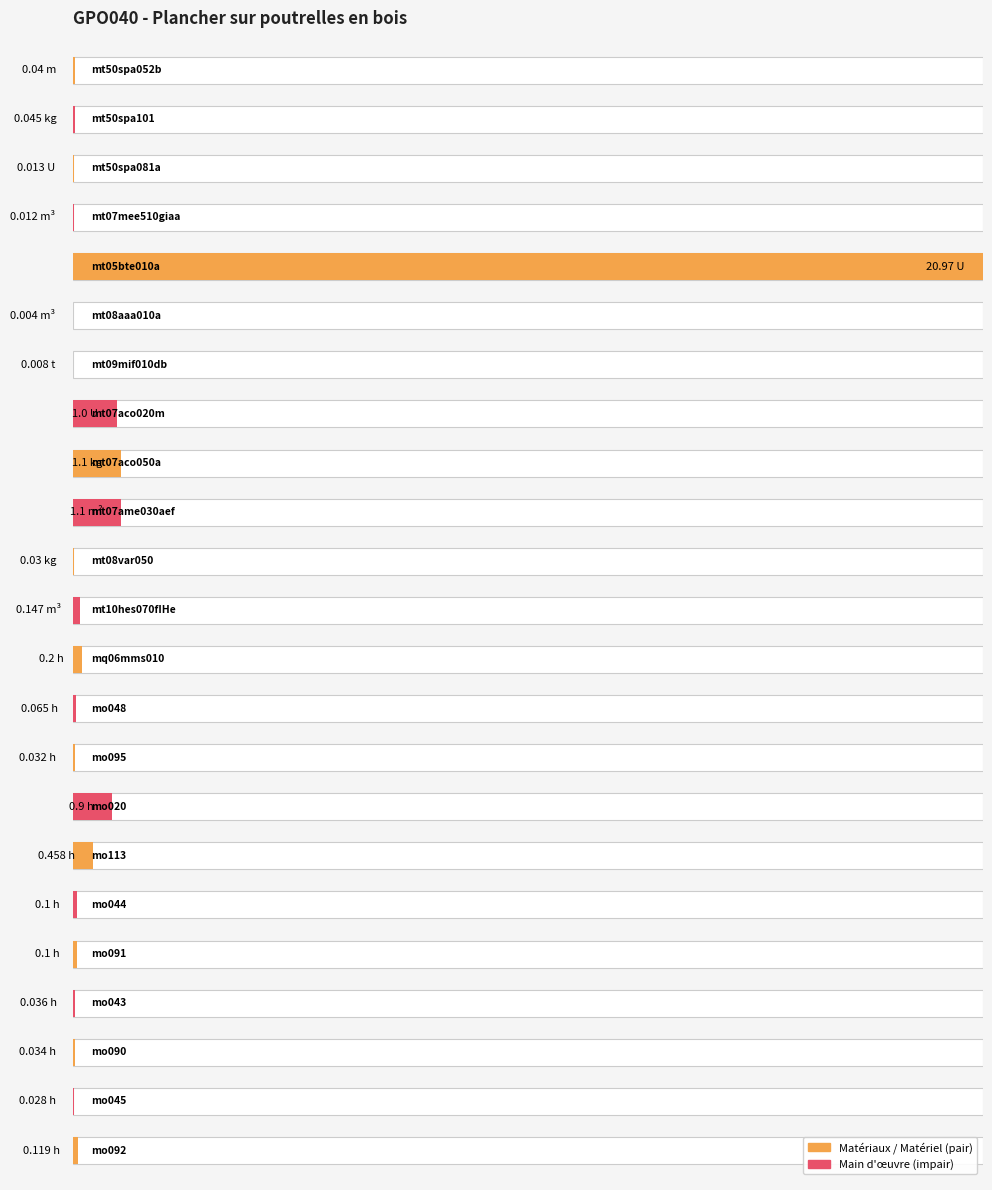

The value at 16 is 3.3. True or false?

False